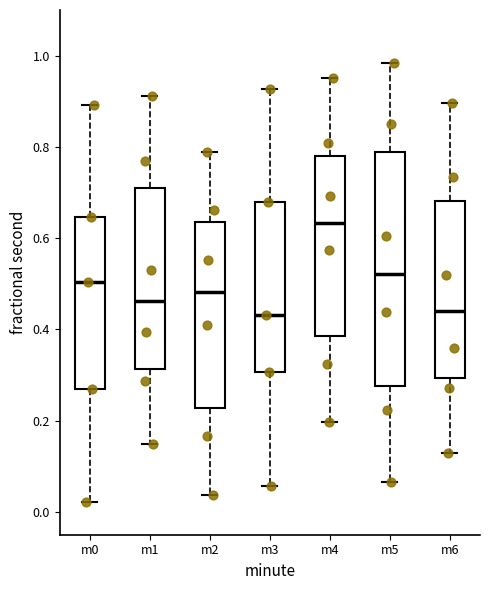

Reading left to right, transcribe this box plot: for each box, give where its median line is, the range the box spans, and where its two whiskers end, as read against the y-axis. The values are not printed on the chart, so give them approximately, as read against the axis.

m0: median 0.50, box 0.26 to 0.64, whiskers 0.02 to 0.90
m1: median 0.46, box 0.32 to 0.70, whiskers 0.14 to 0.92
m2: median 0.48, box 0.22 to 0.64, whiskers 0.04 to 0.78
m3: median 0.44, box 0.30 to 0.68, whiskers 0.06 to 0.92
m4: median 0.64, box 0.38 to 0.78, whiskers 0.20 to 0.96
m5: median 0.52, box 0.28 to 0.78, whiskers 0.06 to 0.98
m6: median 0.44, box 0.30 to 0.68, whiskers 0.12 to 0.90